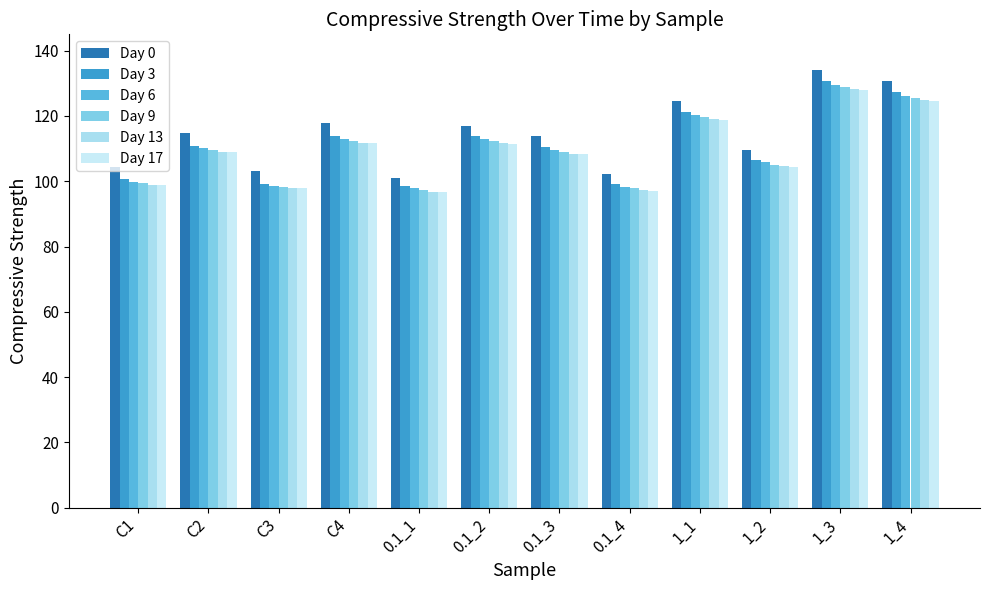

What is the average value of the Day 3 series?

111.1